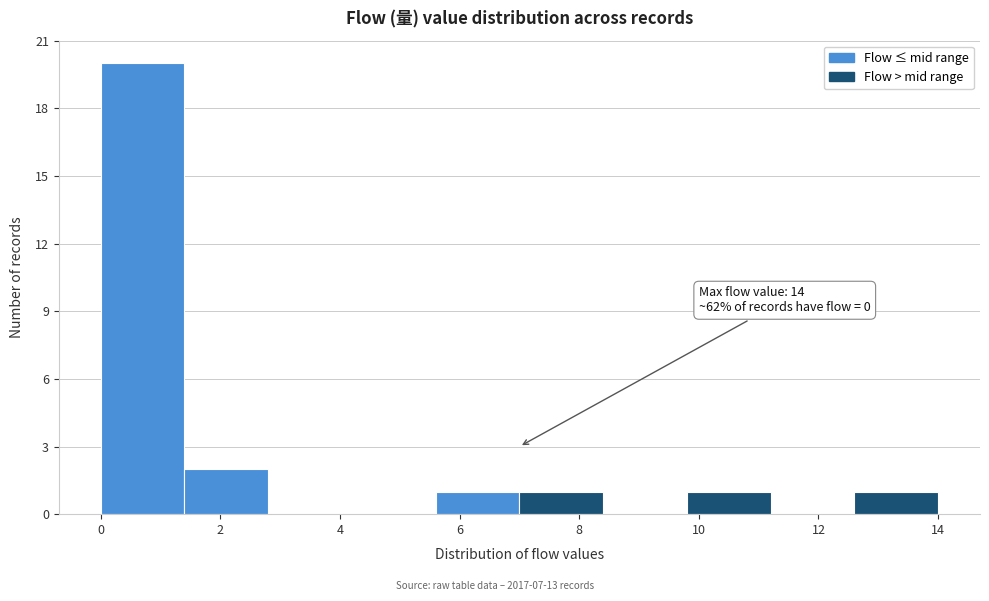

Over which range of the x-axis is the bar tallest?

0.0 to 1.4